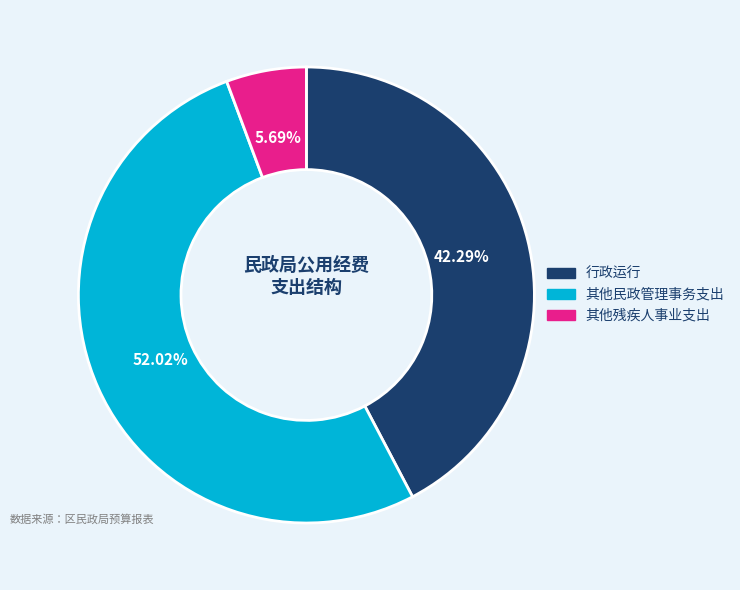

What is the total percentage of 行政运行 and 其他残疾人事业支出?

48.0%